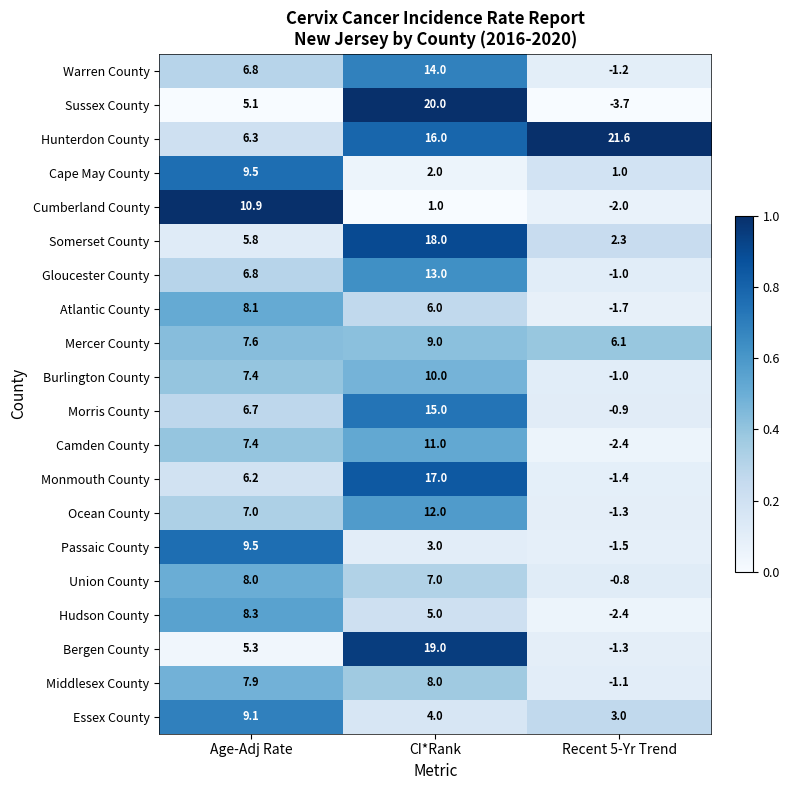

Rank the categories by Sussex County value from highest to lowest.

CI*Rank, Age-Adj Rate, Recent 5-Yr Trend